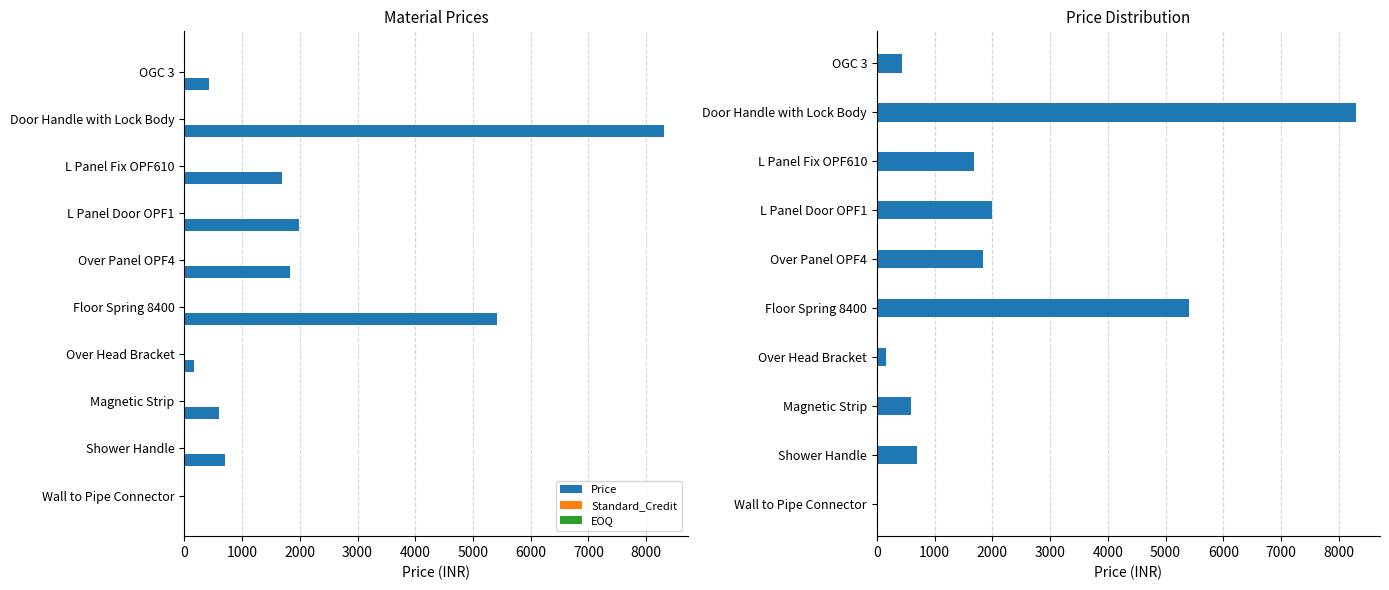

What is the value of the EOQ bar at the 5th from the left?

0.2